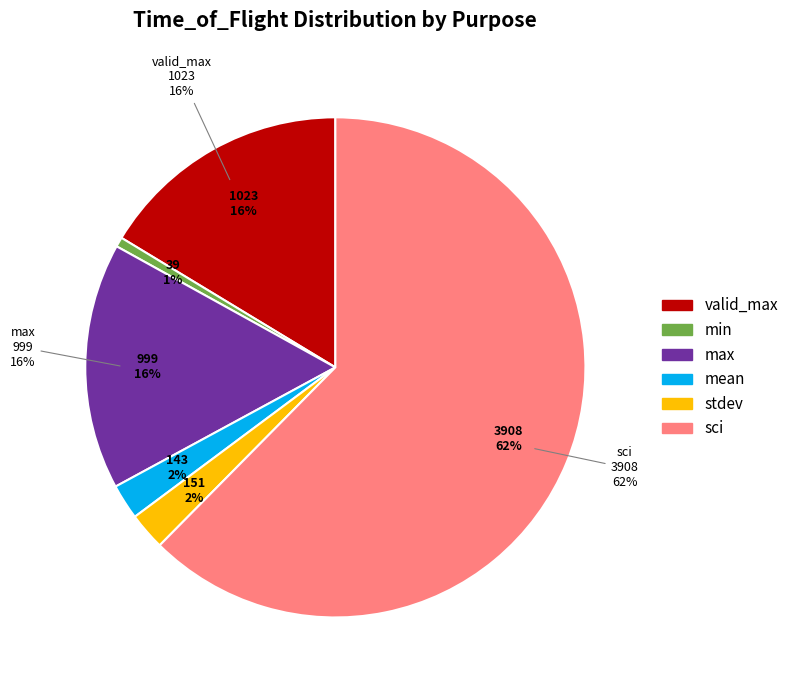

Is mean the majority of the pie?

No